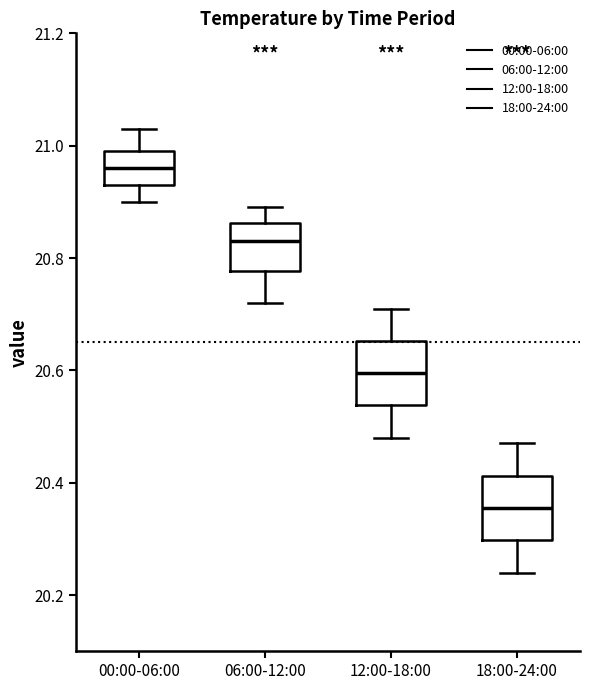

Where does the lower whisker of the box for 12:00-18:00 end on the y-axis? The values are not printed on the chart, so give them approximately, as read against the axis.

20.48